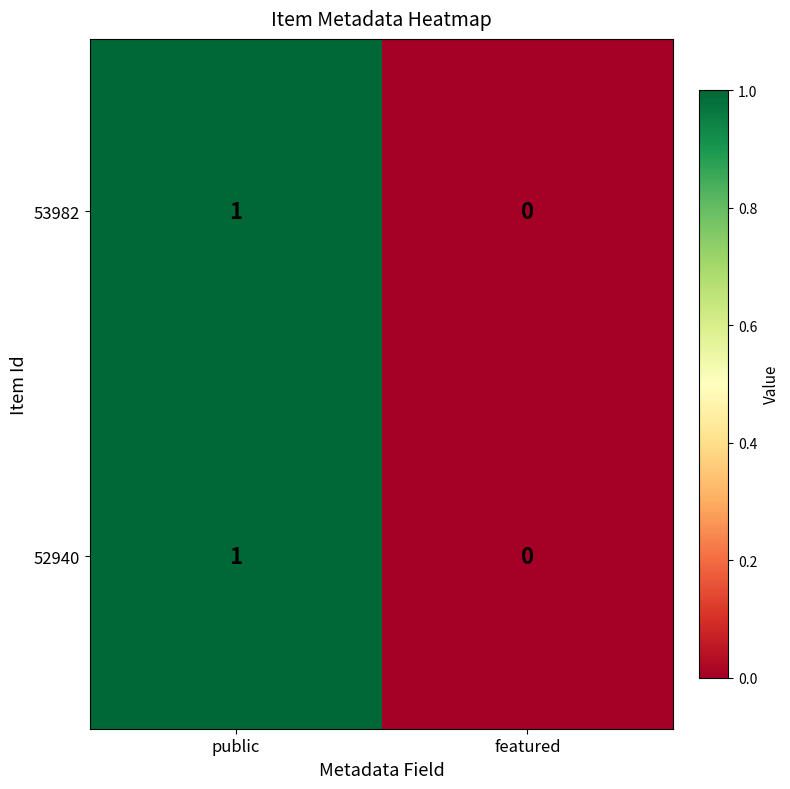

Is it true that 52940 equals 2 at public?

False